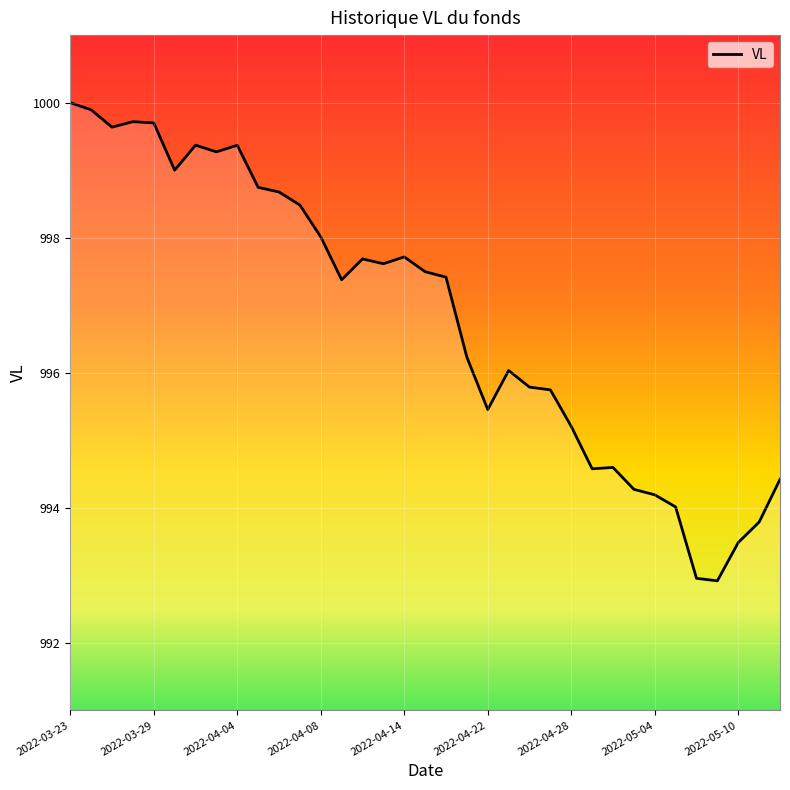

How many lines are shown in the chart?

1